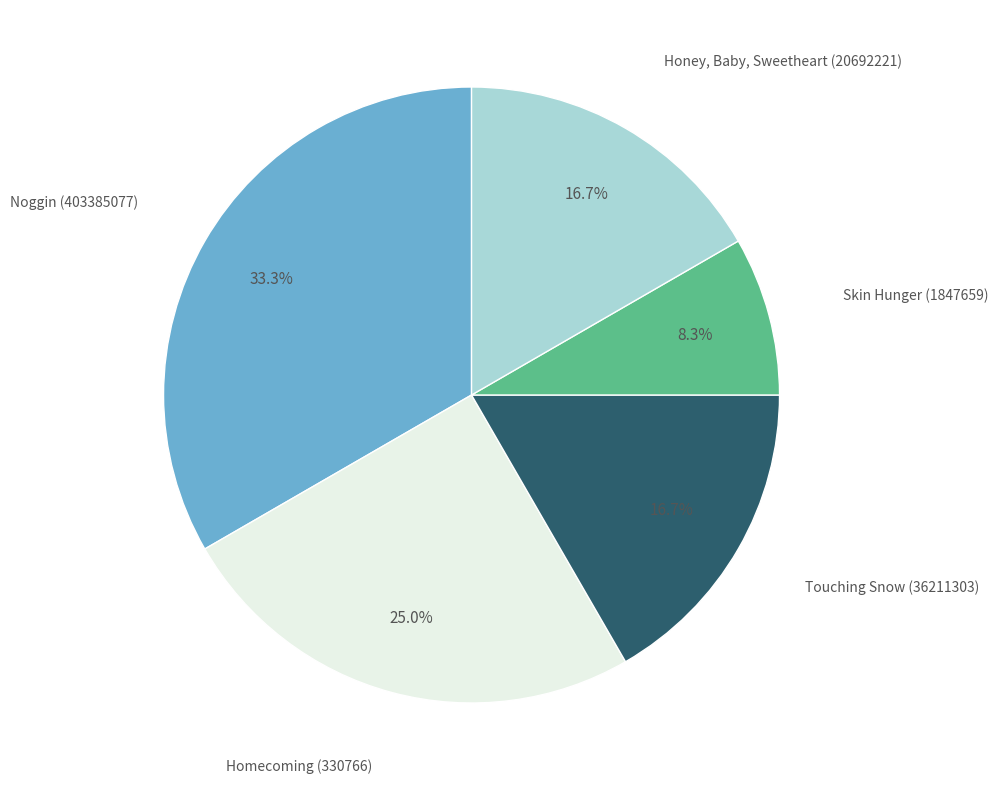

Is there any slice that represents more than half of the pie?

No